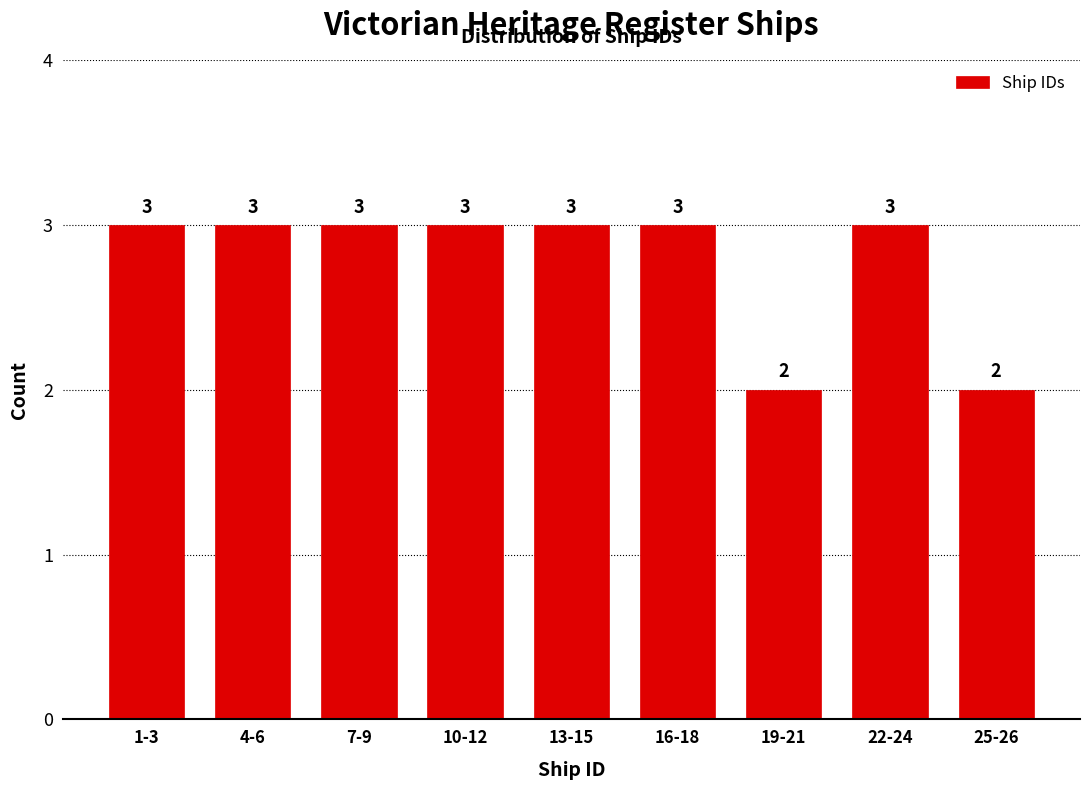

Reading left to right, list all the values displayed in this chart.

3	3	3	3	3	3	2	3	2